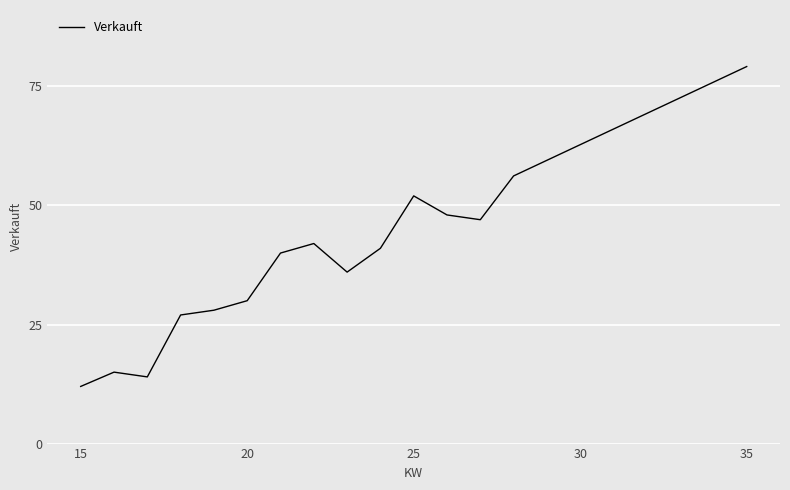

What is the smallest value displayed?

12.0